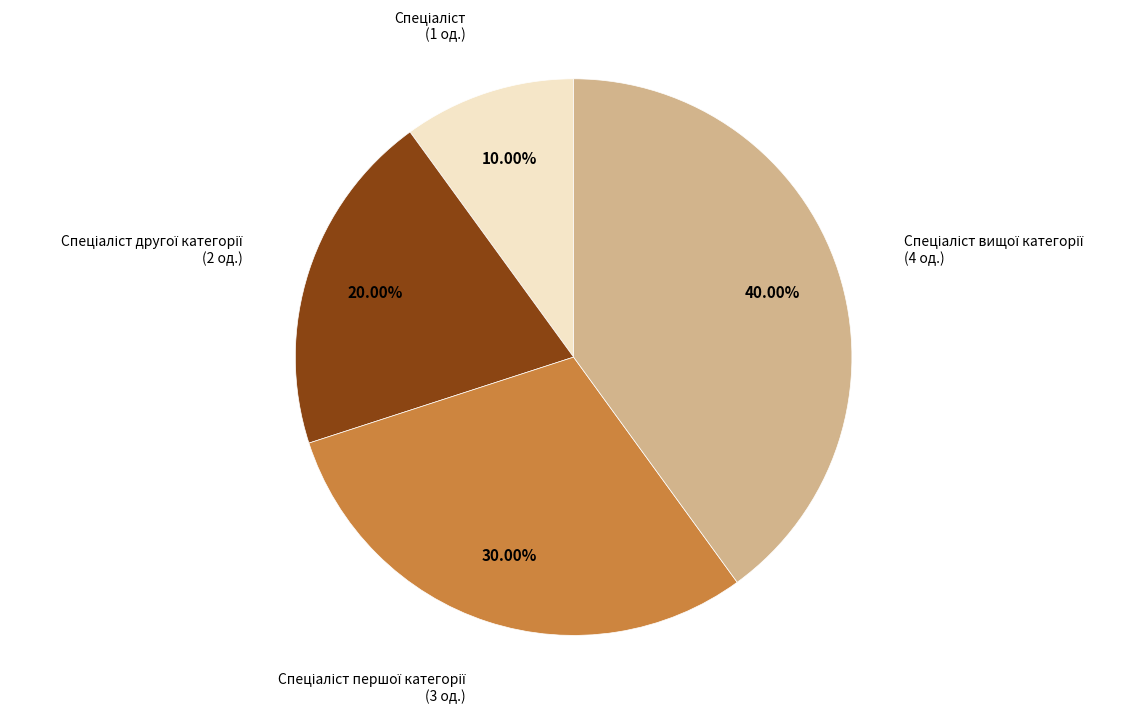

Is there any slice that represents more than half of the pie?

No